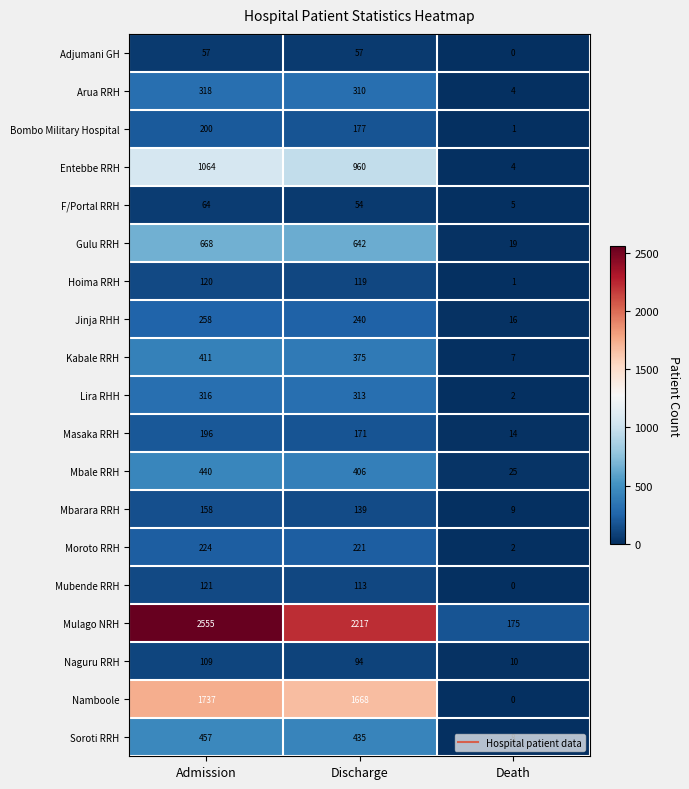

At which label does Kabale RRH first exceed 375?

Admission